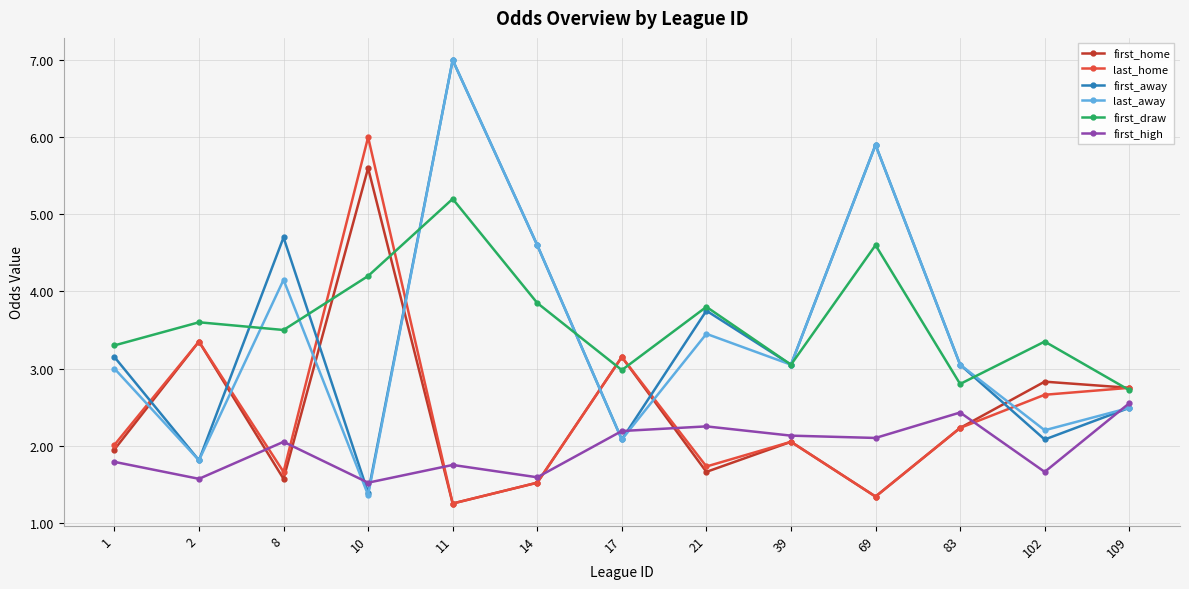

Count the number of data series in this chart.

6